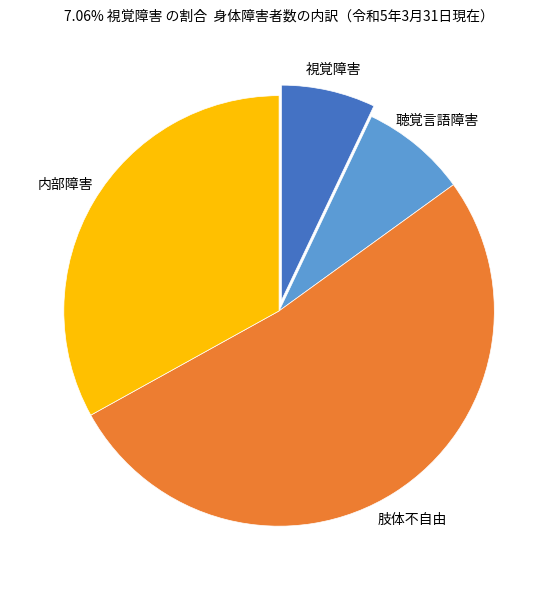

Does any single category account for the majority?

Yes